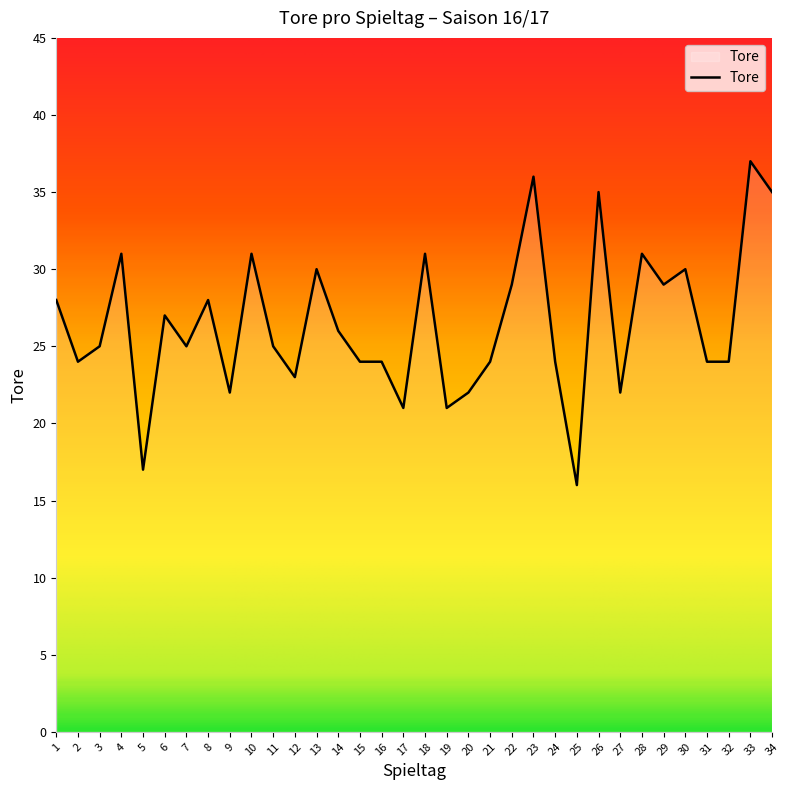

What is the change in value from 12 to 18?

+8